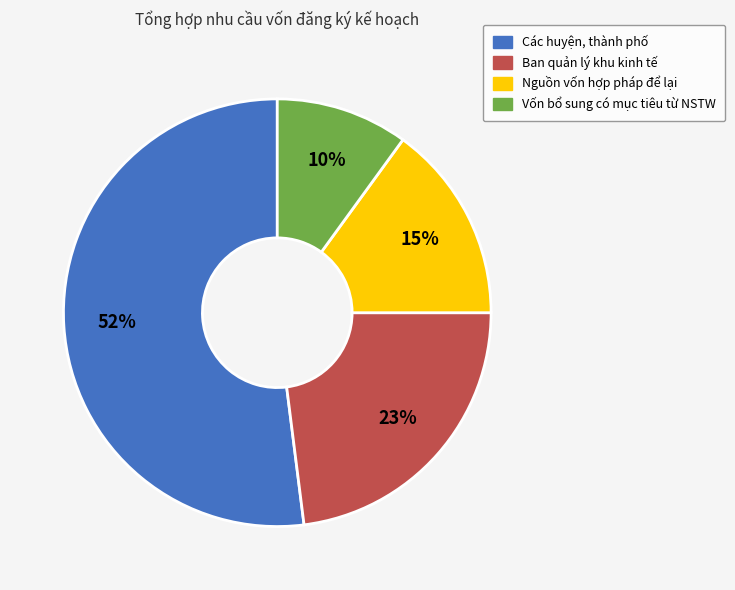

What is the majority slice?

Các huyện, thành phố